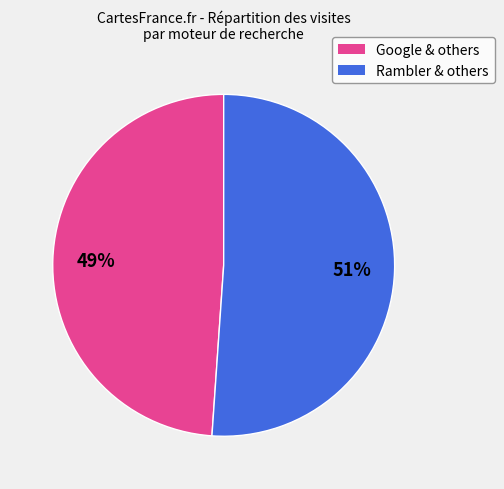

To the nearest percent, what is the average slice percentage?

50%